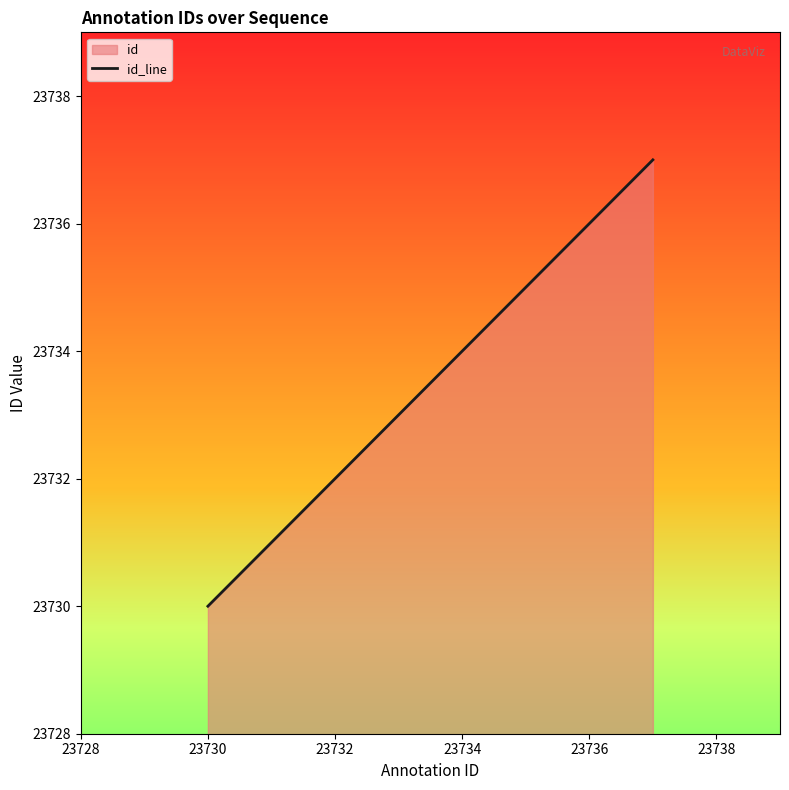

What is the maximum value shown in the chart?

23737